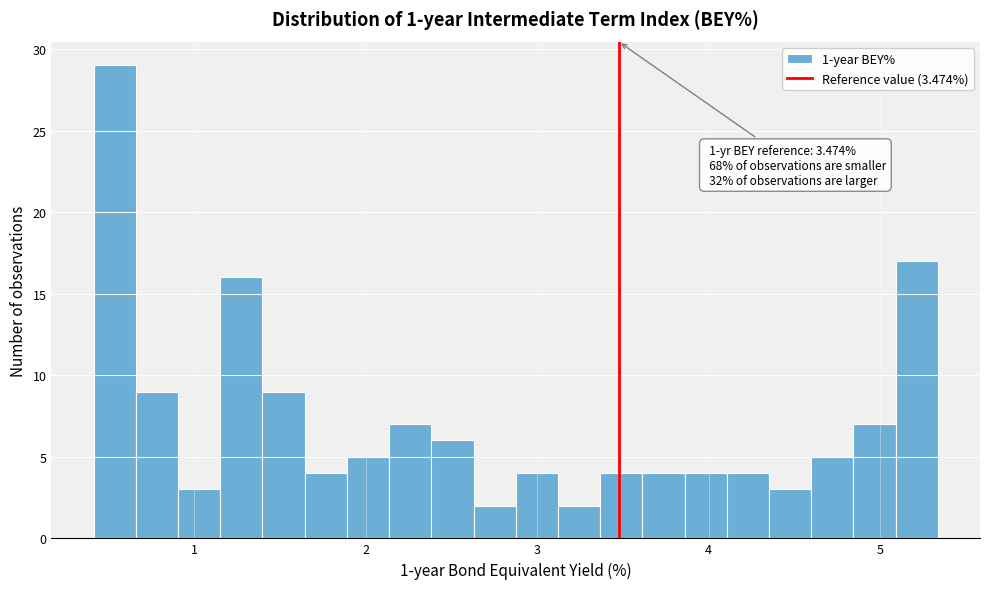

Around what value on the x-axis is the tallest bar? Give the approximate position of its centre, as read against the axis.

0.5